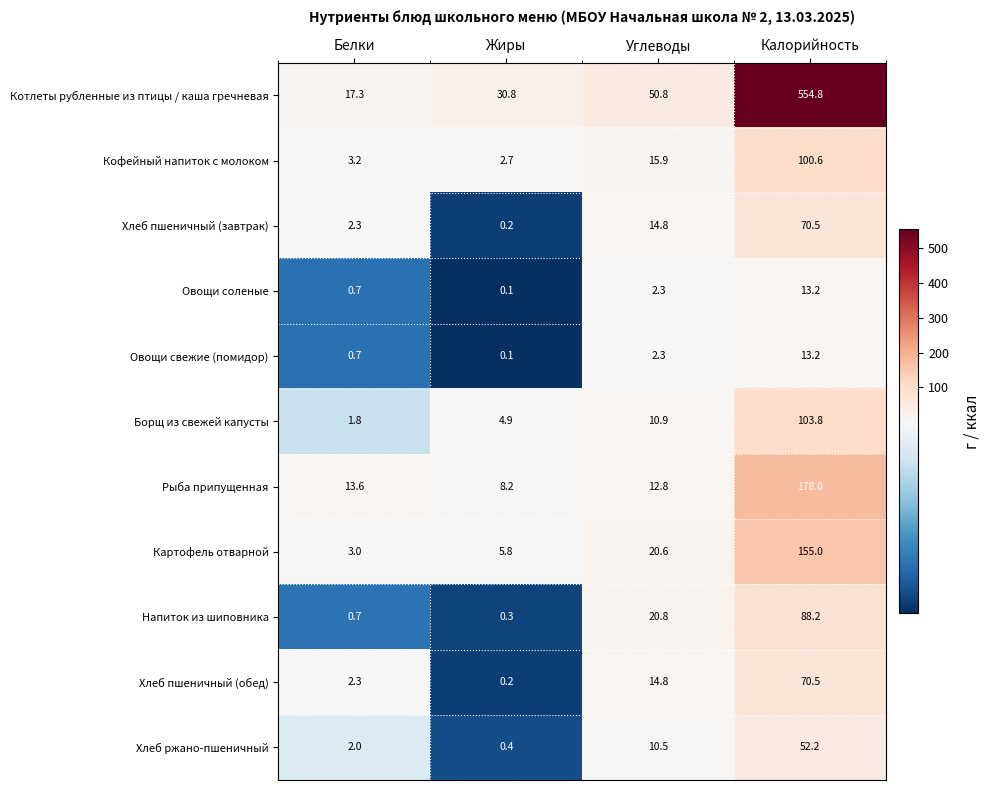

What is the sum of all Напиток из шиповника values?

110.0